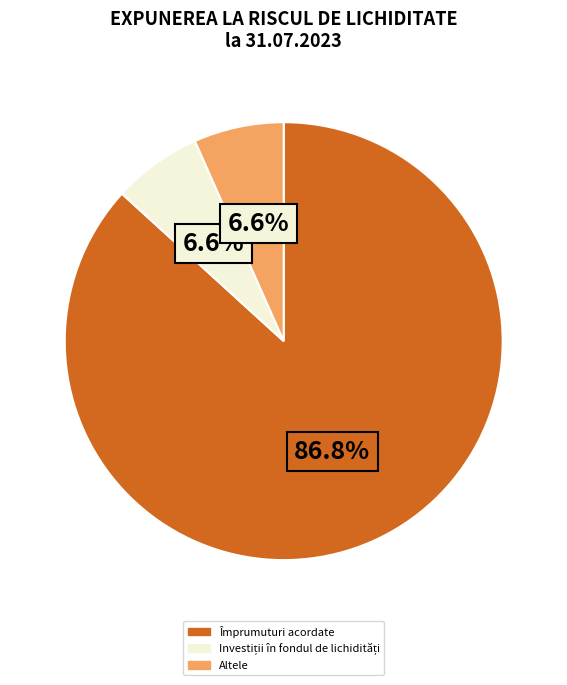

To the nearest percent, what is the average slice percentage?

33%